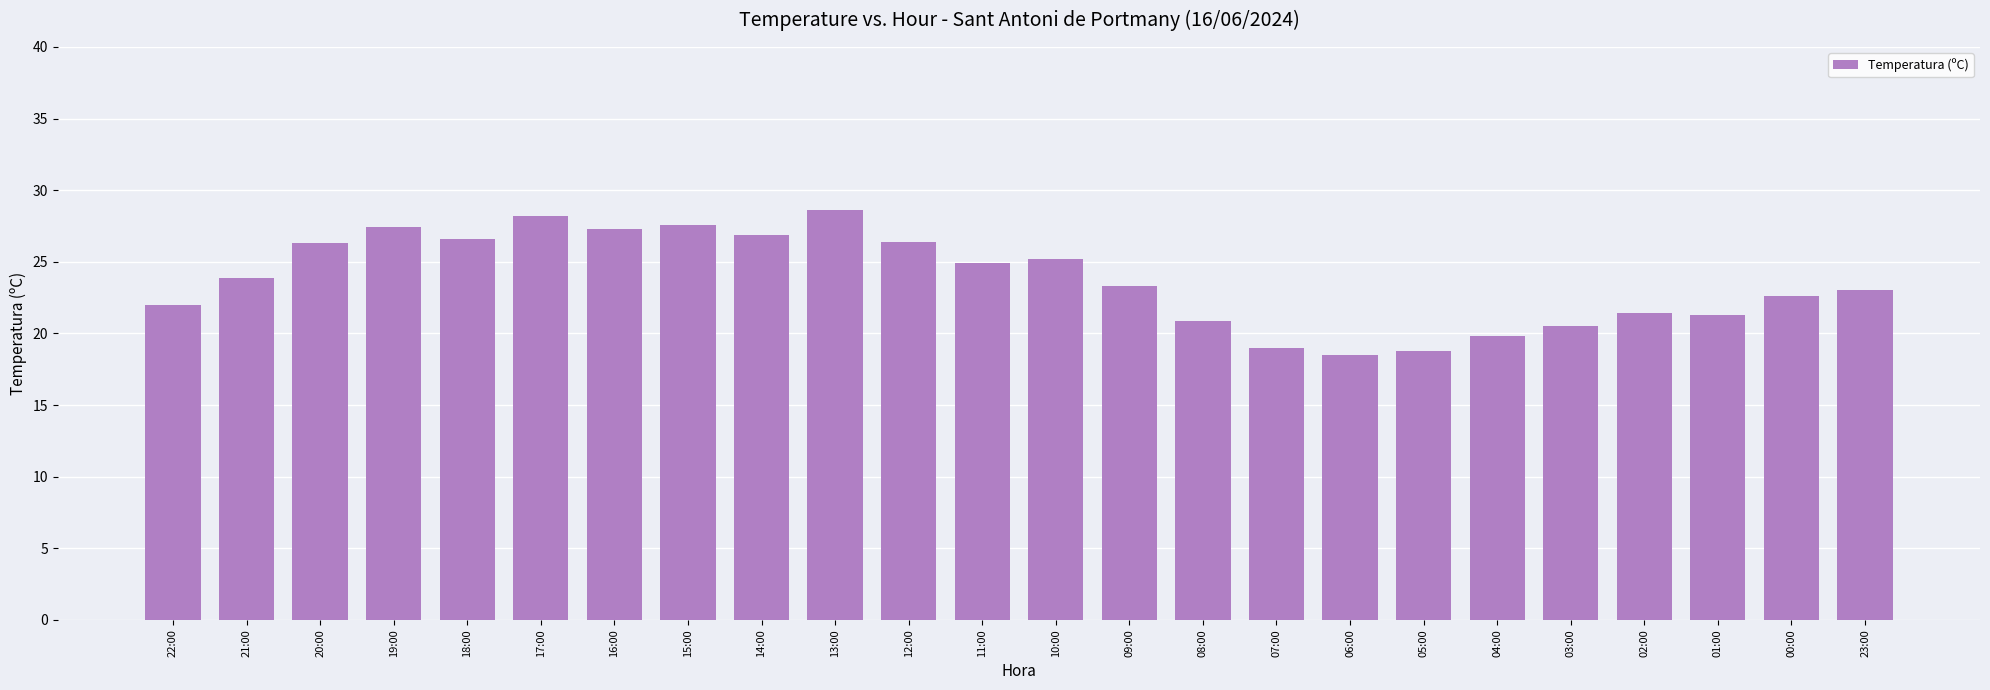

What is the ratio of the value at 08:00 to the value at 17:00?

0.7